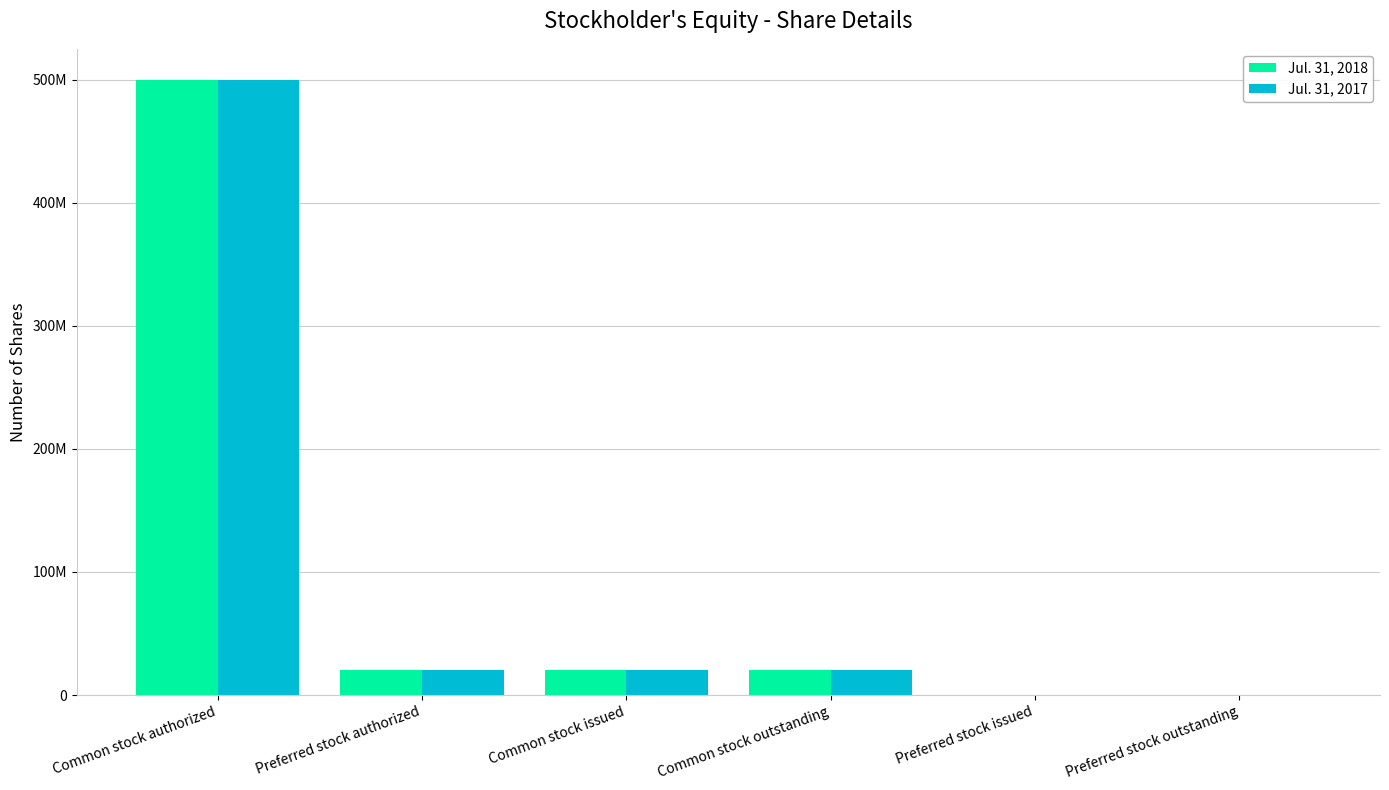

At which category is the sum across all series the highest?

Common stock authorized